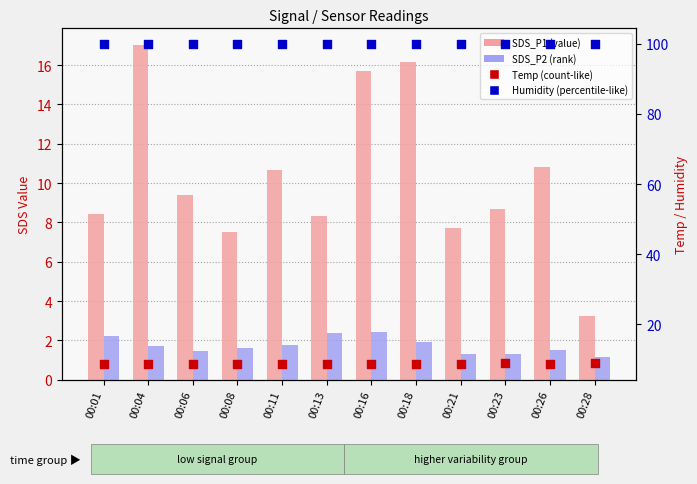

Which series reaches the minimum Y coordinate?

SDS_P2 (rank)